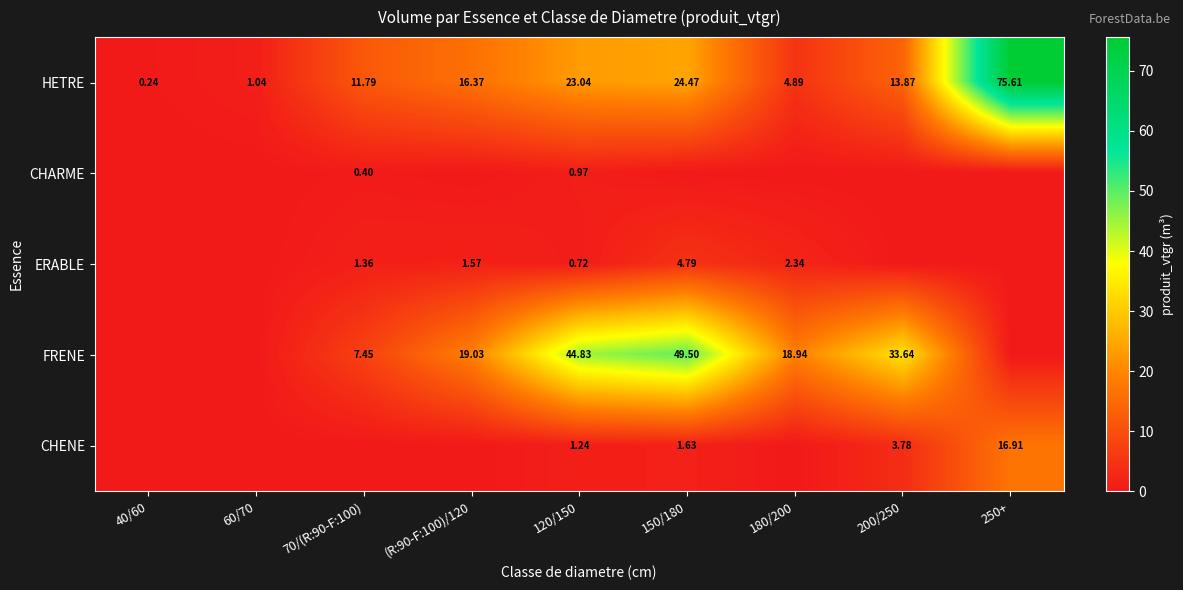

How many values in the HETRE series are below 13?

4